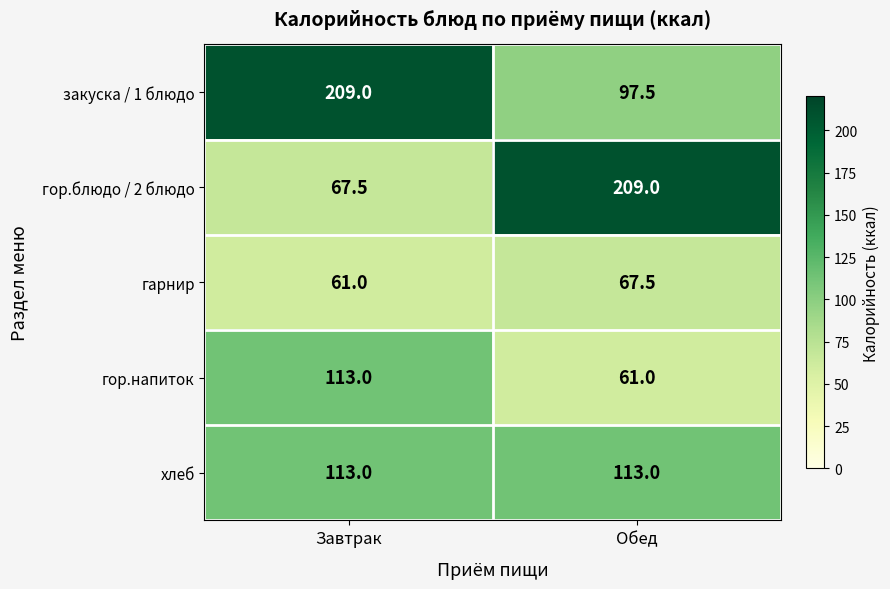

At which category is the sum across all series the highest?

Завтрак